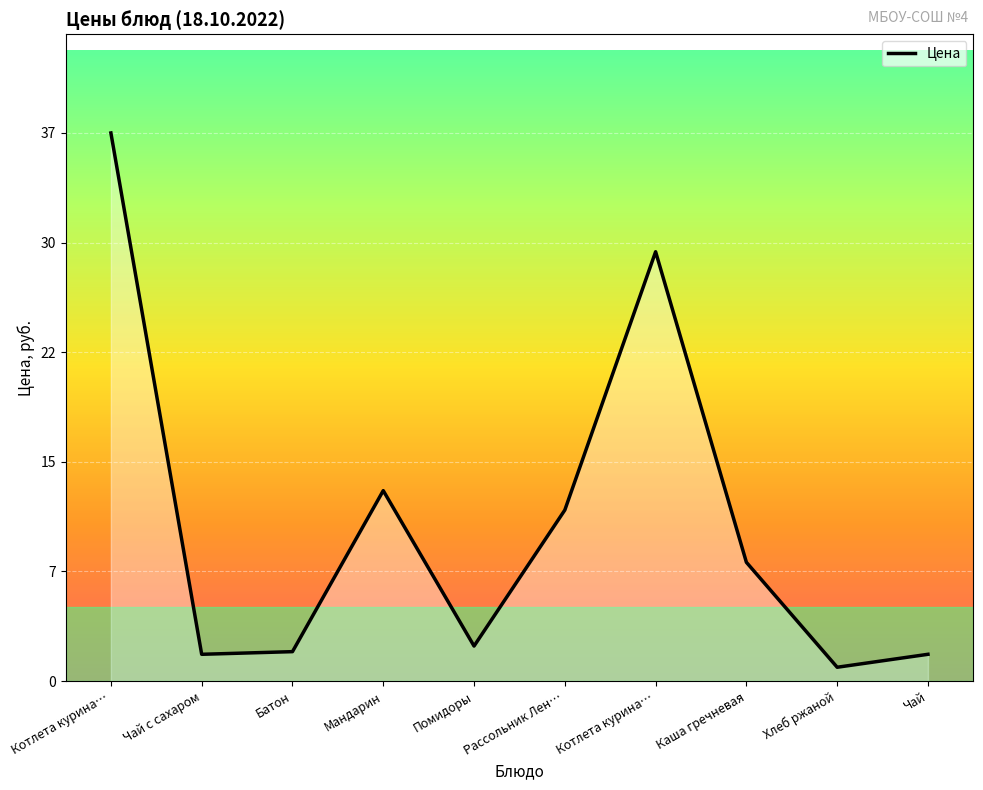

List the labels in order of value, smallest first.

Хлеб ржаной, Чай с сахаром, Чай, Батон, Помидоры, Каша гречневая, Рассольник Лен…, Мандарин, Котлета курина…, Котлета курина…